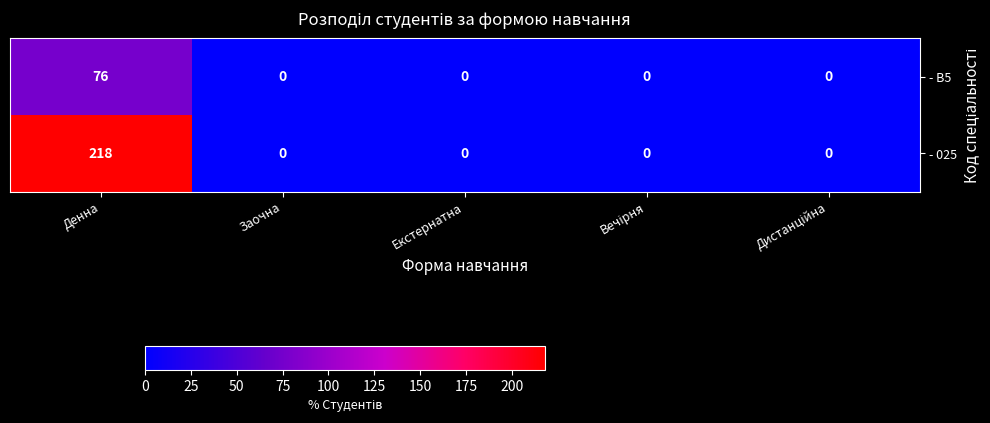

What is the sum of all - 025 values?

218